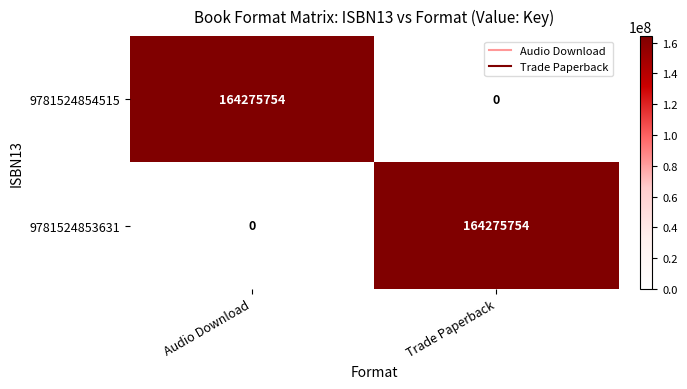

Reading right to left, list all the values displayed in this chart.

9781524854515: Trade Paperback=0	Audio Download=164275754
9781524853631: Trade Paperback=164275754	Audio Download=0